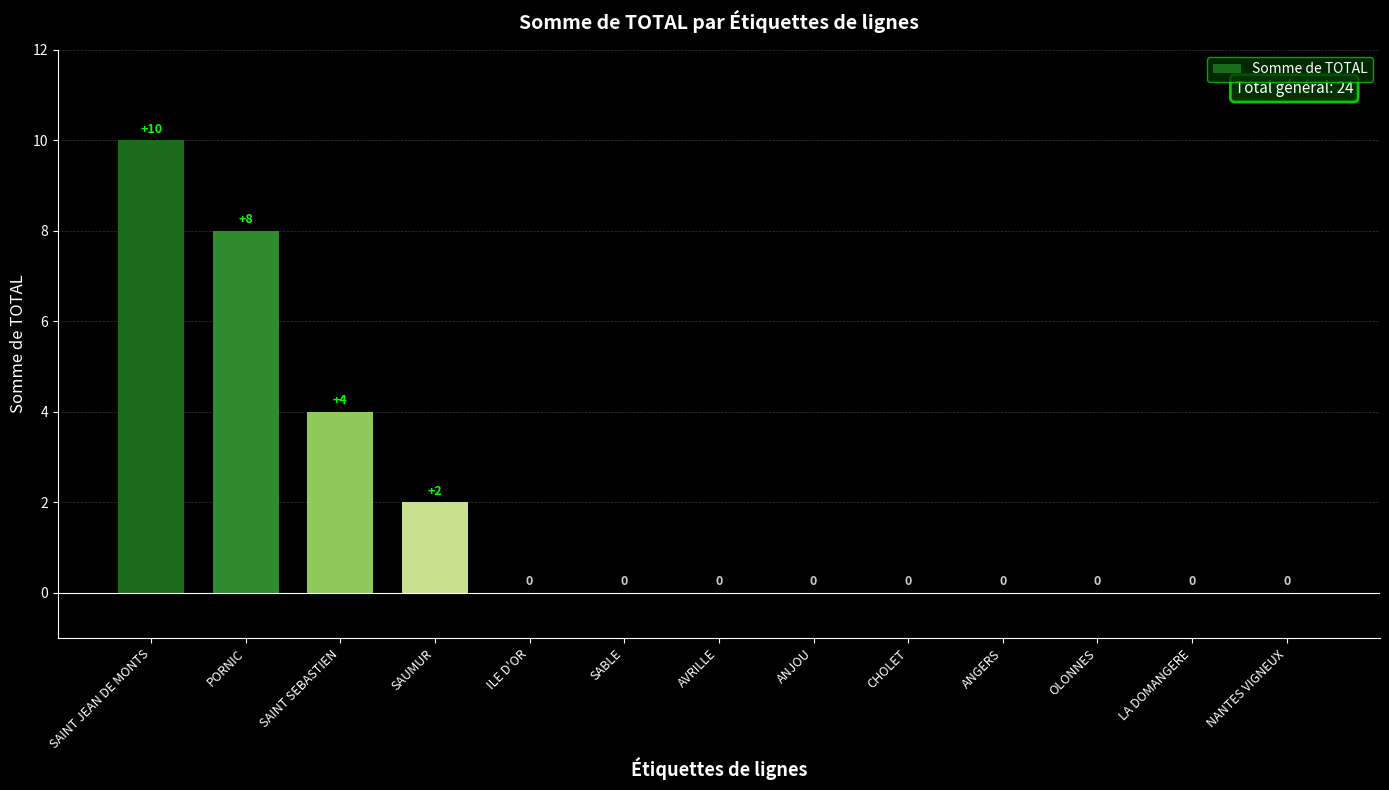

What is the ratio of the value at SAINT SEBASTIEN to the value at SAUMUR?

2.0